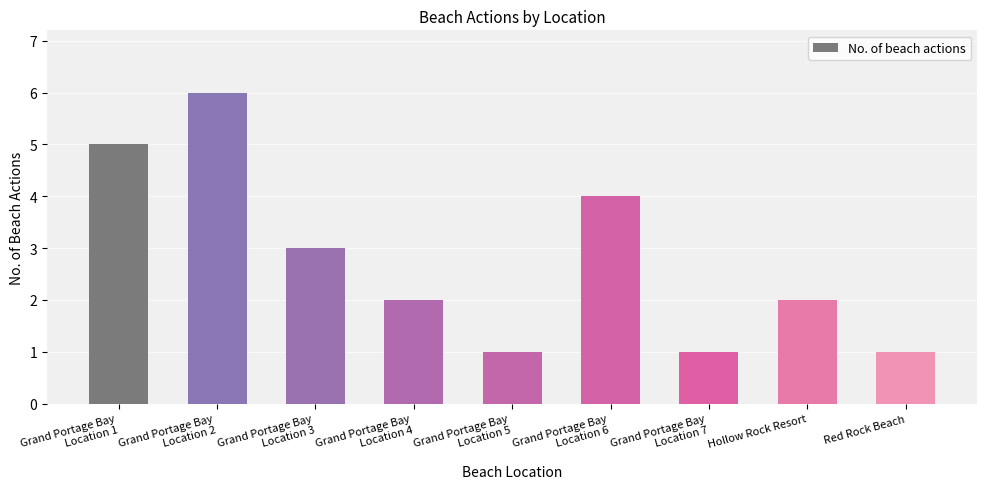

Reading left to right, what are all the values shown in this chart?

Grand Portage Bay
Location 1=5	Grand Portage Bay
Location 2=6	Grand Portage Bay
Location 3=3	Grand Portage Bay
Location 4=2	Grand Portage Bay
Location 5=1	Grand Portage Bay
Location 6=4	Grand Portage Bay
Location 7=1	Hollow Rock Resort=2	Red Rock Beach=1